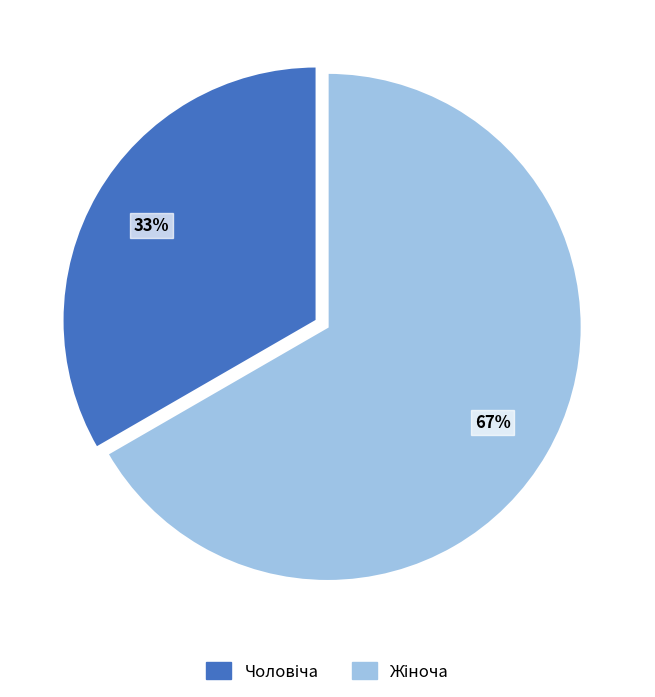

To the nearest percent, what is the average slice percentage?

50%